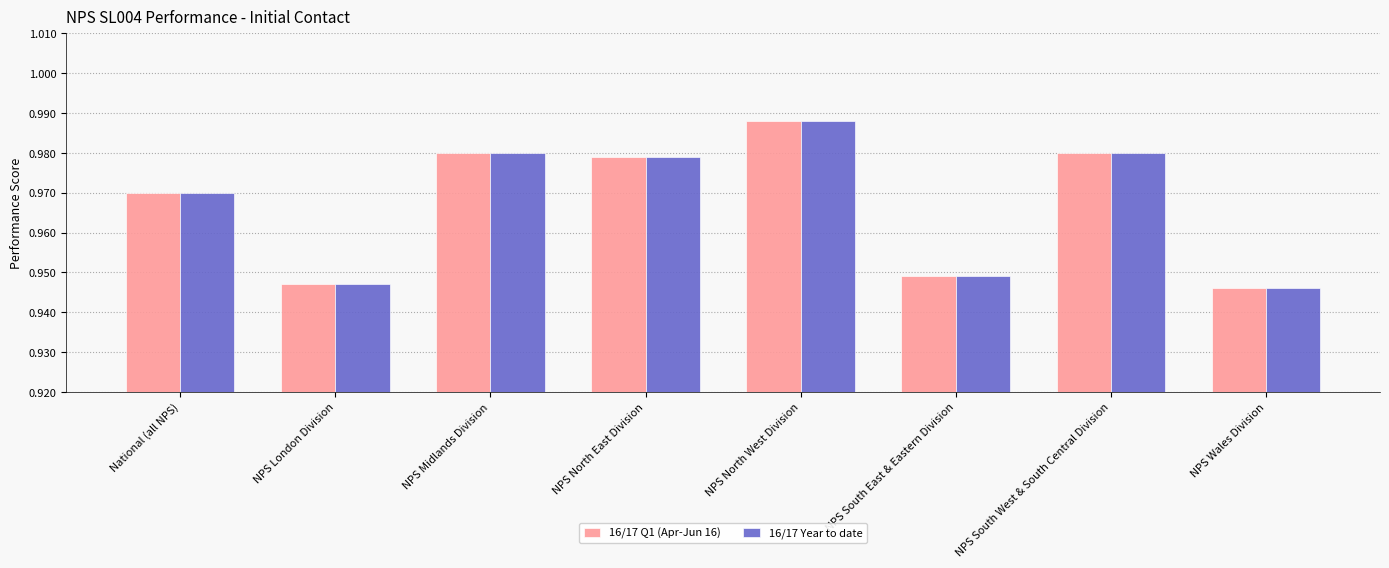

The 16/17 Year to date series shows 0.4 at NPS North East Division. True or false?

False